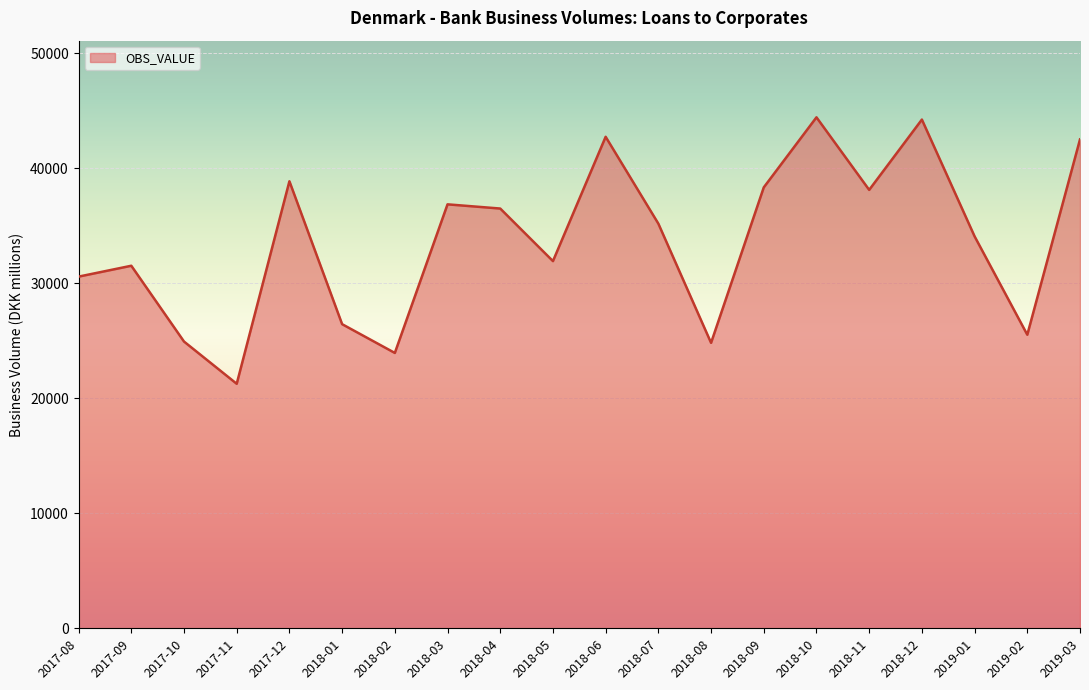

What is the maximum value shown in the chart?

44418